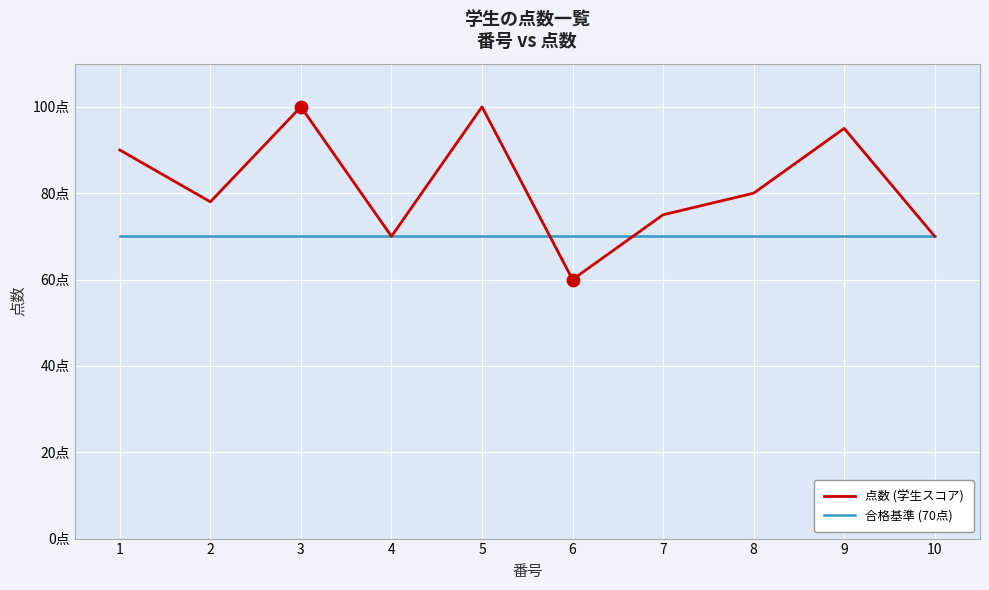

What are all the series names shown in the legend?

点数 (学生スコア), 合格基準 (70点)